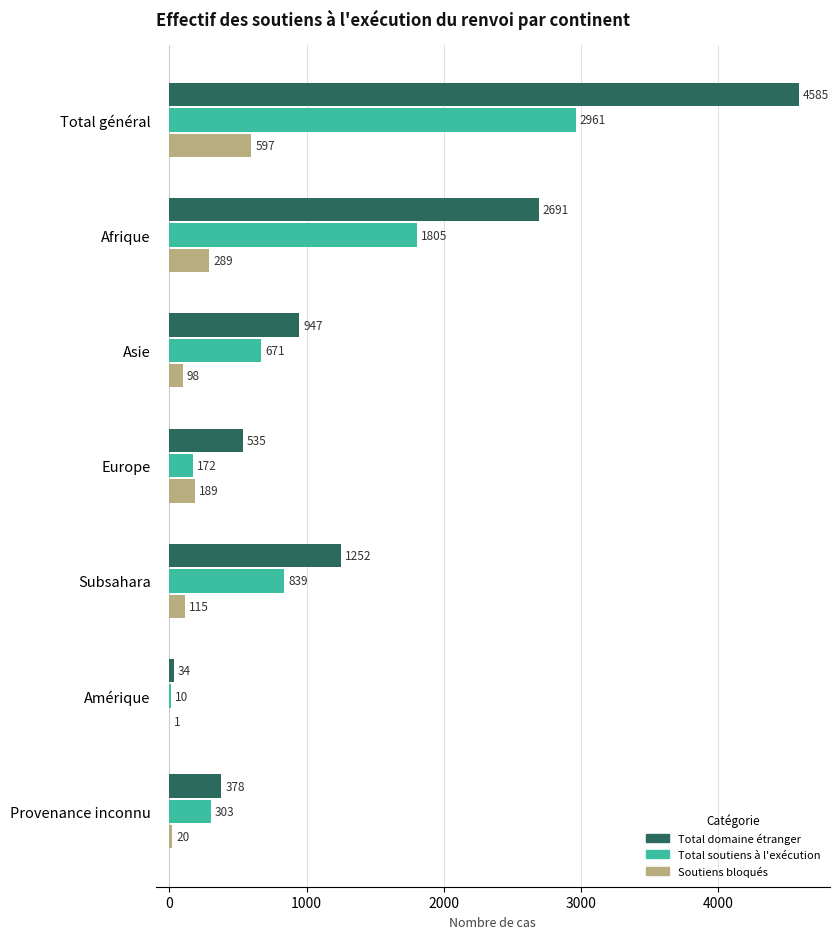

At which category is the sum across all series the highest?

Total général